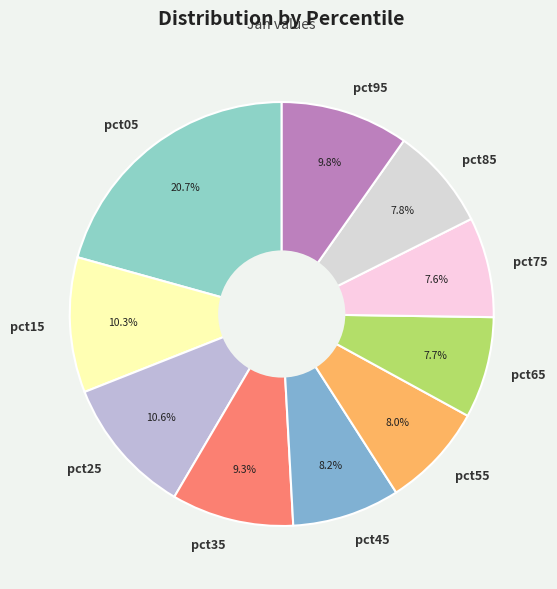

True or false: pct85 accounts for 1% of the total.

False